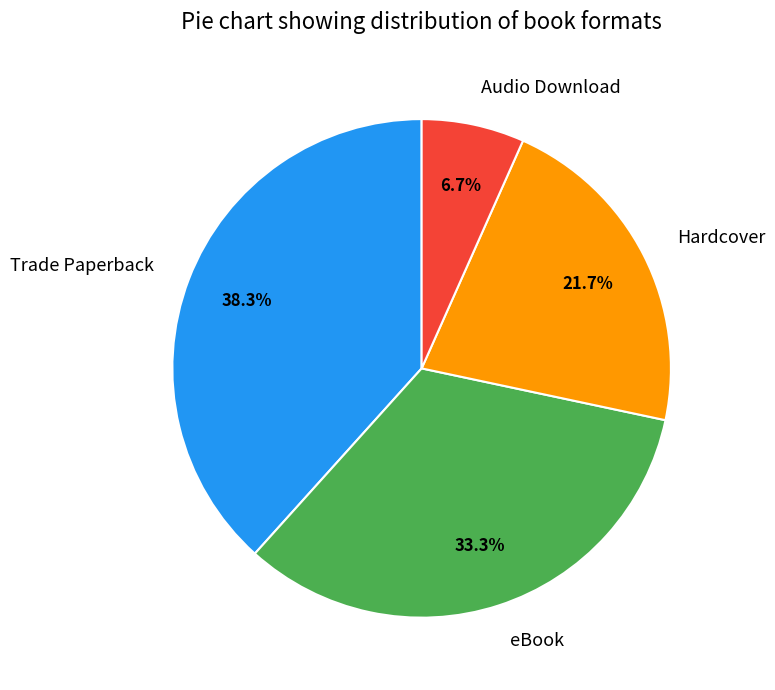

Is Audio Download the majority of the pie?

No